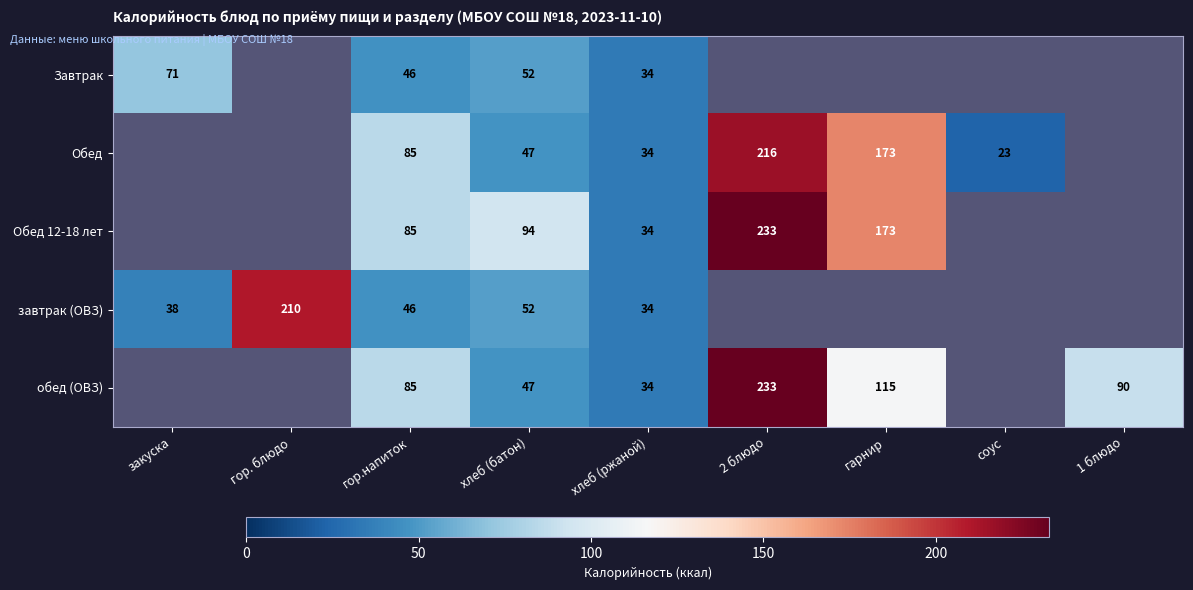

True or false: Обед 12-18 лет has a value of 173 at гарнир.

True